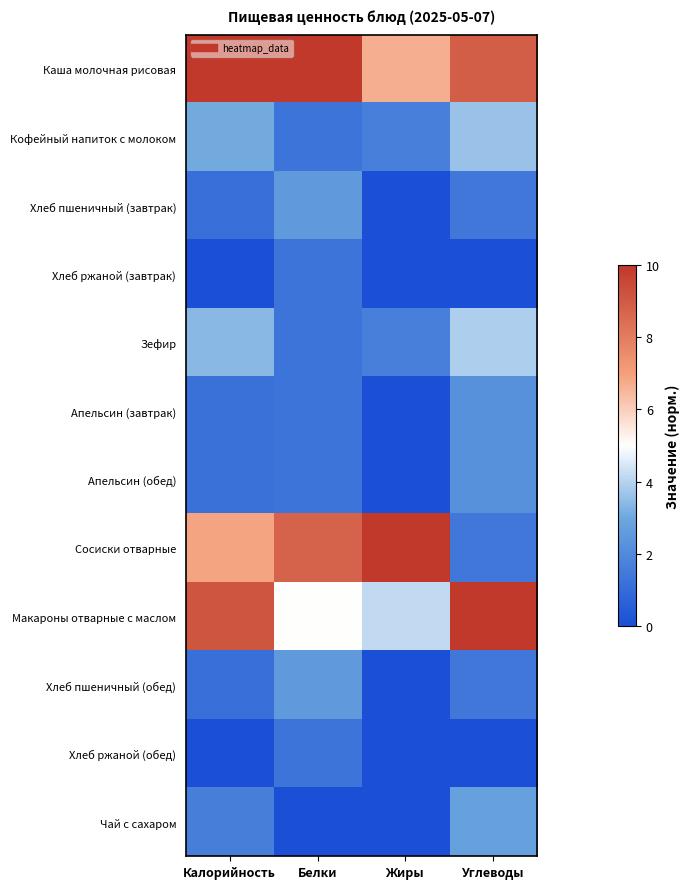

At Калорийность, list the series in order from smallest to largest.

Хлеб ржаной (завтрак), Хлеб ржаной (обед), Хлеб пшеничный (завтрак), Хлеб пшеничный (обед), Апельсин (завтрак), Апельсин (обед), Чай с сахаром, Кофейный напиток с молоком, Зефир, Сосиски отварные, Макароны отварные с маслом, Каша молочная рисовая